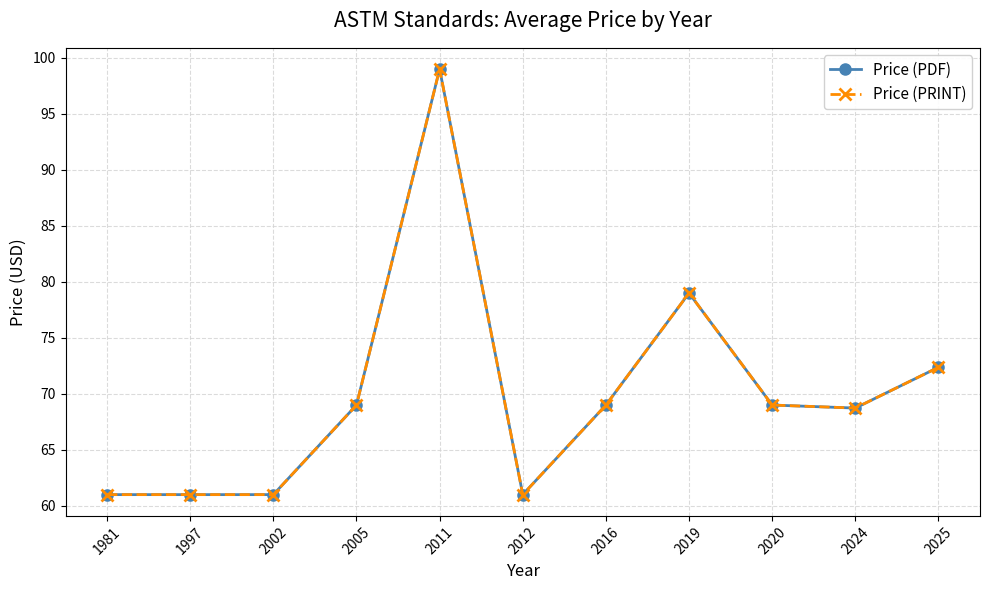

Does the chart have visible grid lines?

Yes